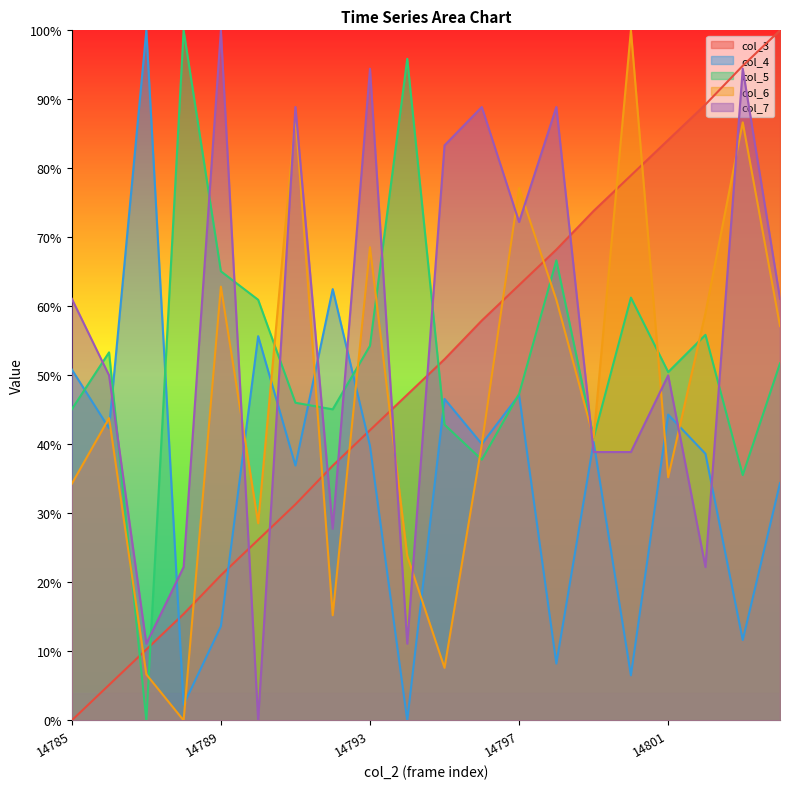

In col_6, how many points are lower than both neighbors (excluding endpoints)?

6